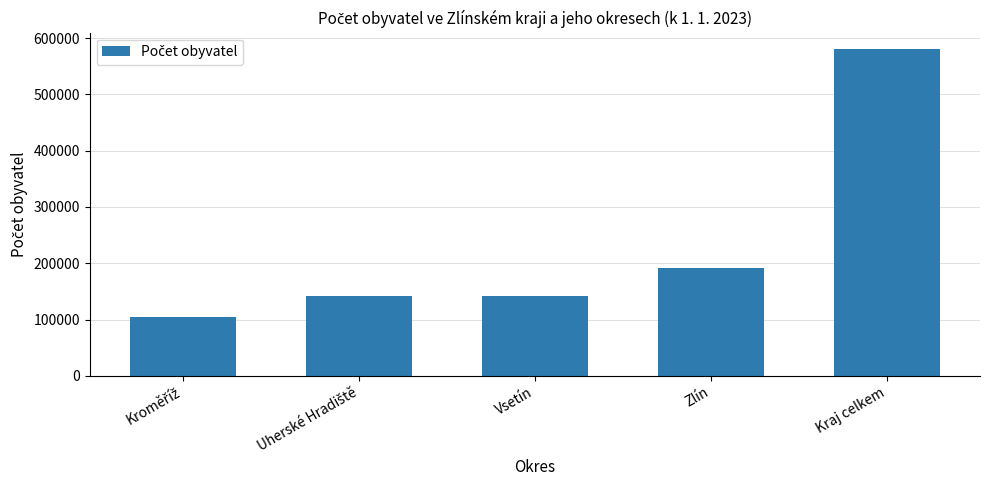

How many values are below 142301?

2